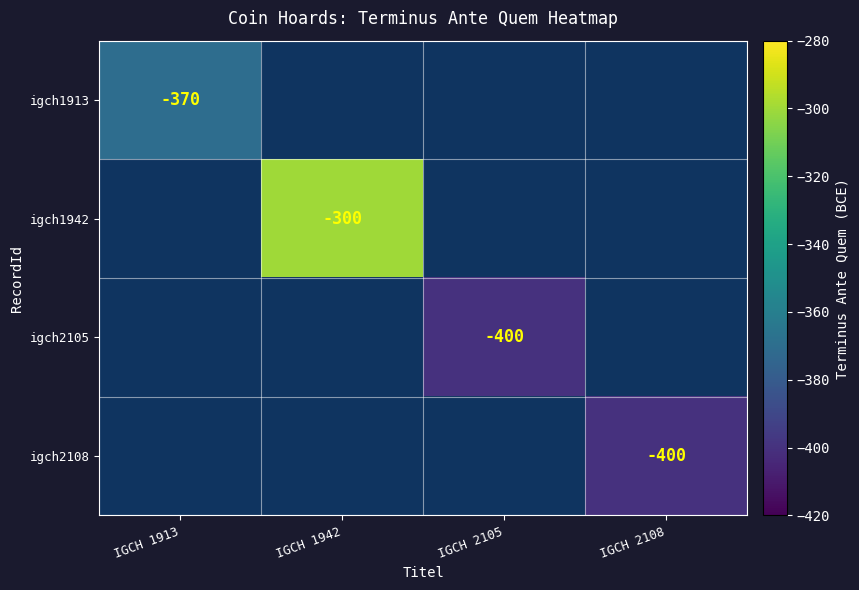

At how many categories does at least one series exceed -399?

2